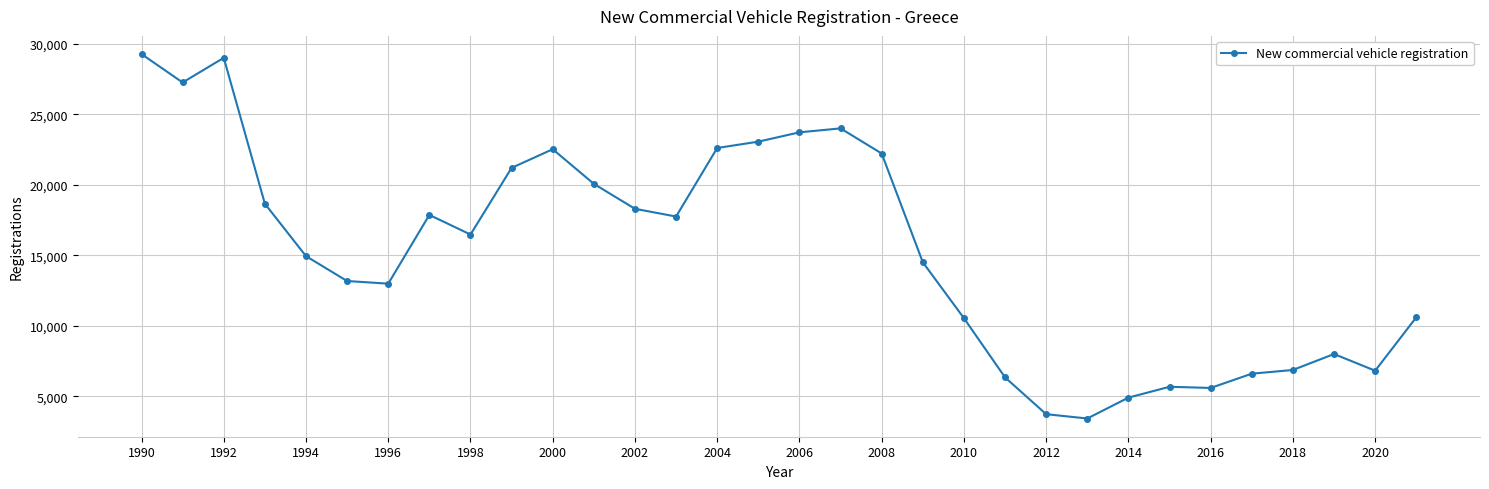

What is the value of the 12th point from the left?

20075